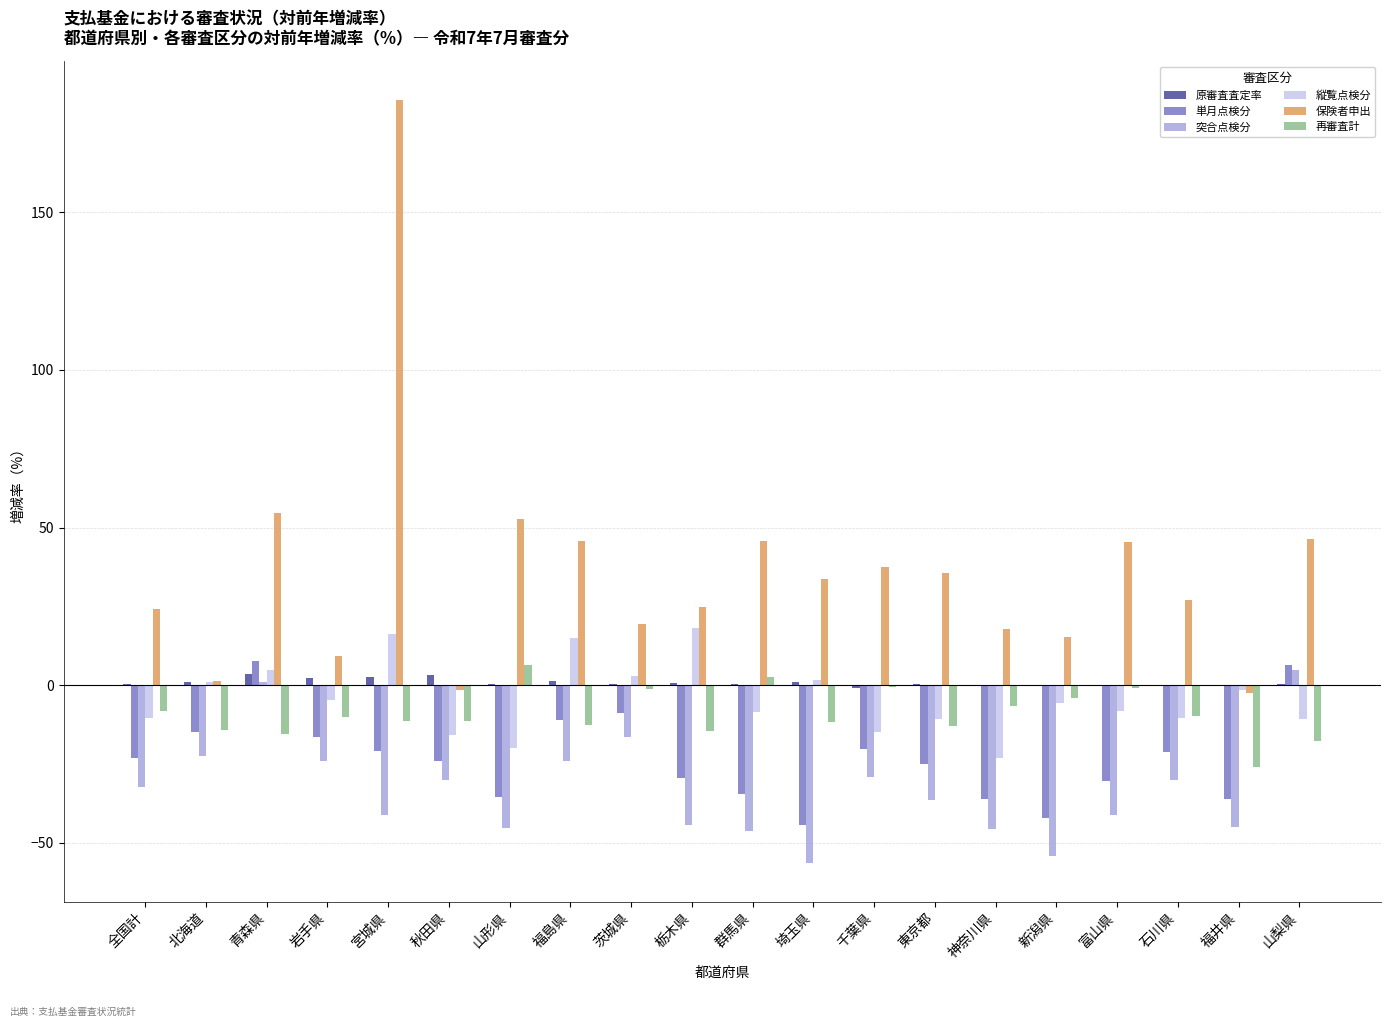

Which series changed the most between 青森県 and 岩手県?

保険者申出